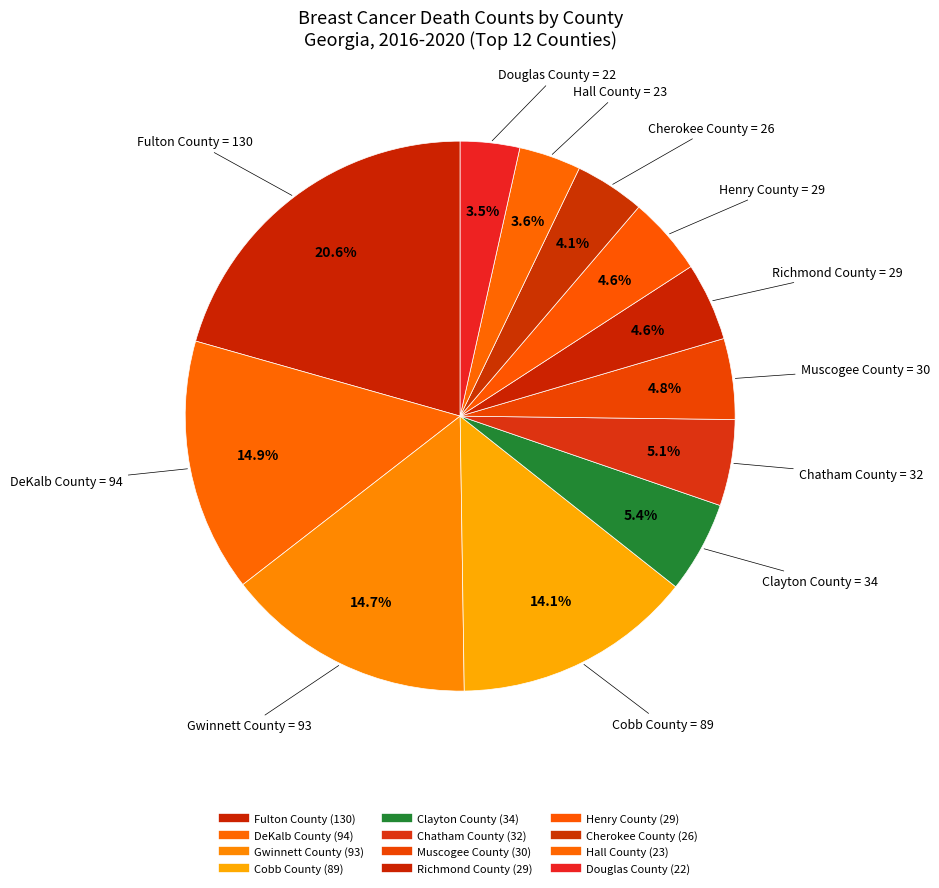

Count the number of slices in the pie.

12